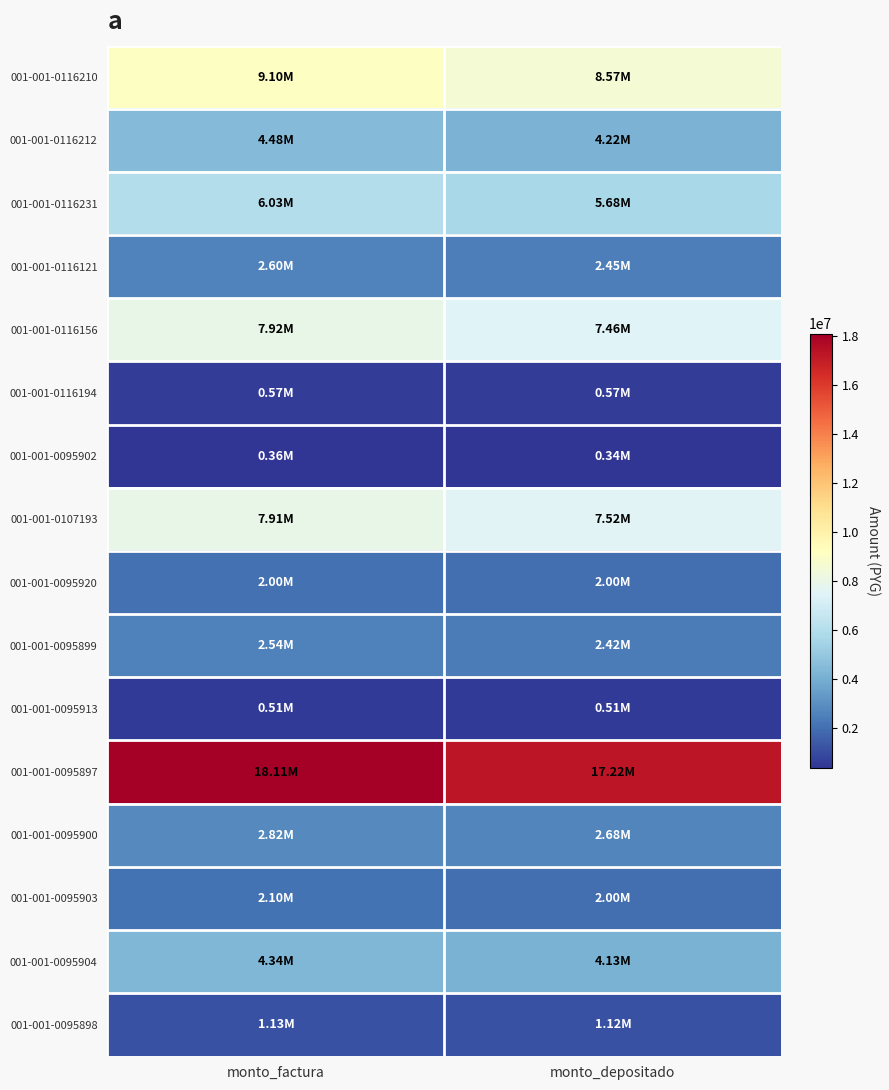

Which has a higher value, monto_depositado or monto_factura?

monto_factura